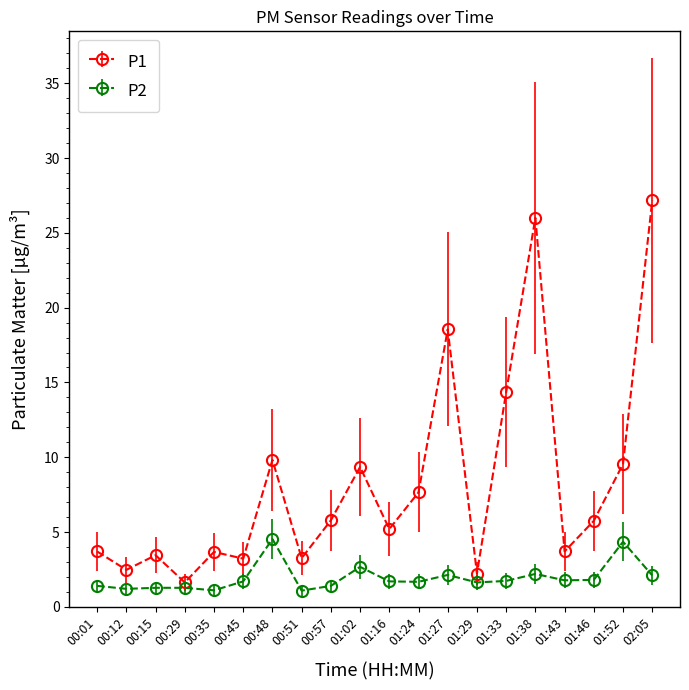

True or false: P1 has a value of 13.8 at 02:05.

False